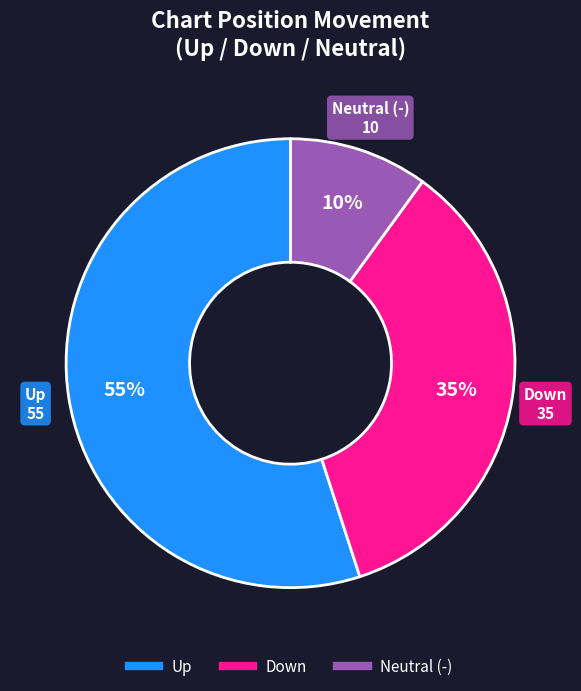

To the nearest percent, what is the average slice percentage?

33%